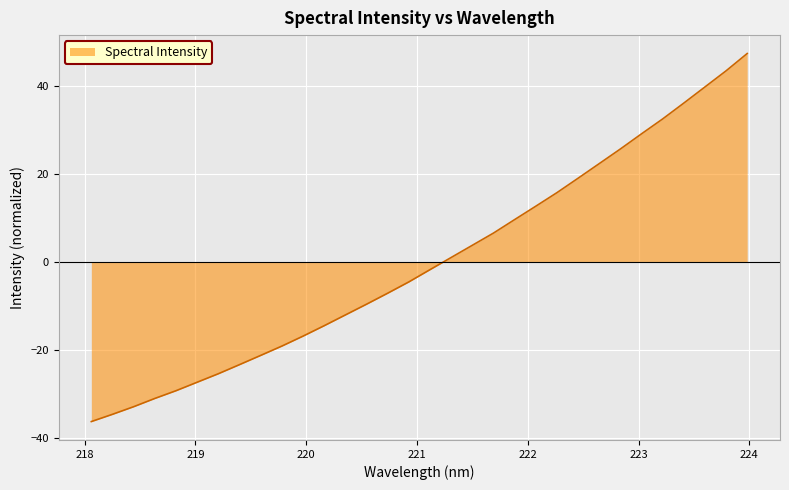

What is the difference between the maximum and minimum values?

83.7